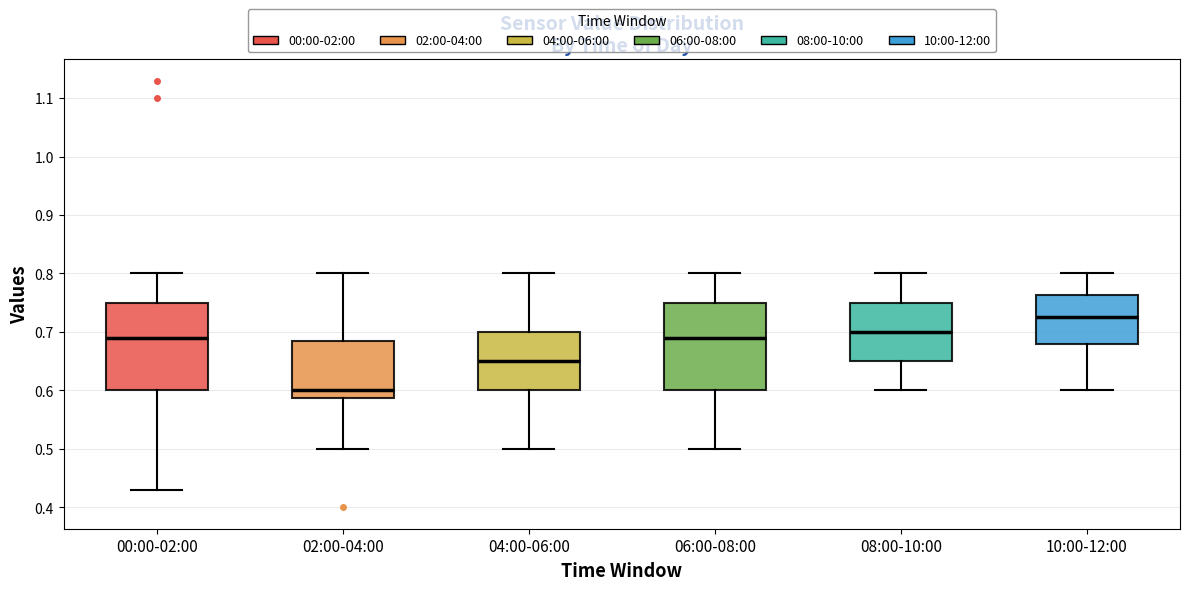

Reading left to right, transcribe this box plot: for each box, give where its median line is, the range the box spans, and where its two whiskers end, as read against the y-axis. The values are not printed on the chart, so give them approximately, as read against the axis.

00:00-02:00: median 0.69, box 0.60 to 0.75, whiskers 0.43 to 0.80
02:00-04:00: median 0.60, box 0.59 to 0.69, whiskers 0.50 to 0.80
04:00-06:00: median 0.65, box 0.60 to 0.70, whiskers 0.50 to 0.80
06:00-08:00: median 0.69, box 0.60 to 0.75, whiskers 0.50 to 0.80
08:00-10:00: median 0.70, box 0.65 to 0.75, whiskers 0.60 to 0.80
10:00-12:00: median 0.73, box 0.68 to 0.76, whiskers 0.60 to 0.80